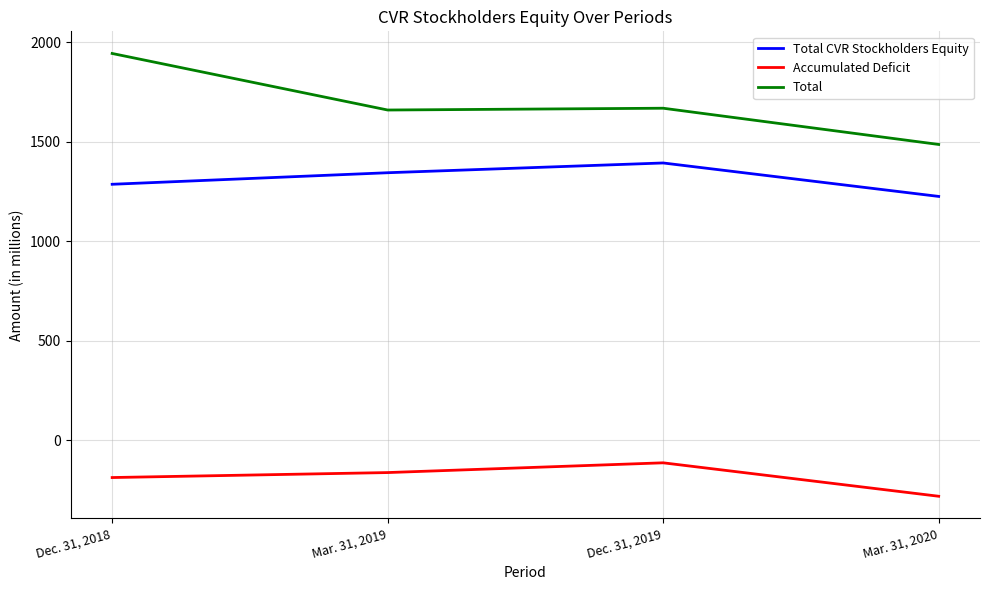

Count the number of data series in this chart.

3